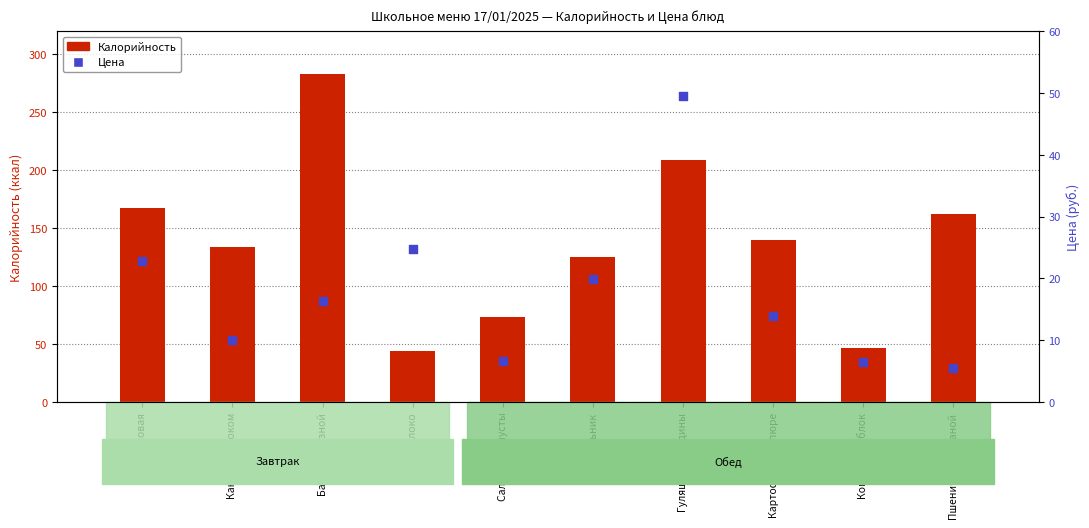

Which series contains the highest Y value?

Калорийность